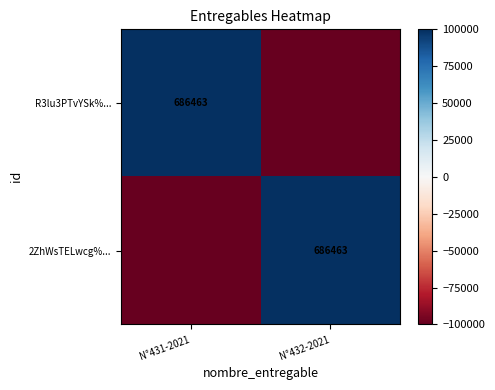

True or false: R3lu3PTvYSk%... has a value of 158749.0 at N°431-2021.

False